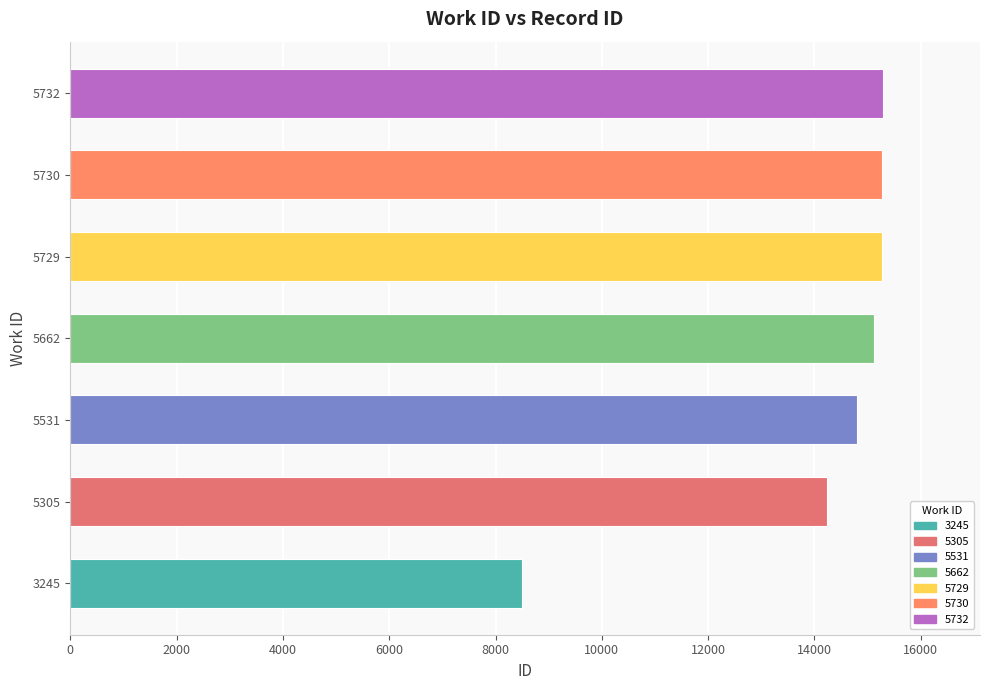

What is the minimum value shown in the chart?

8499